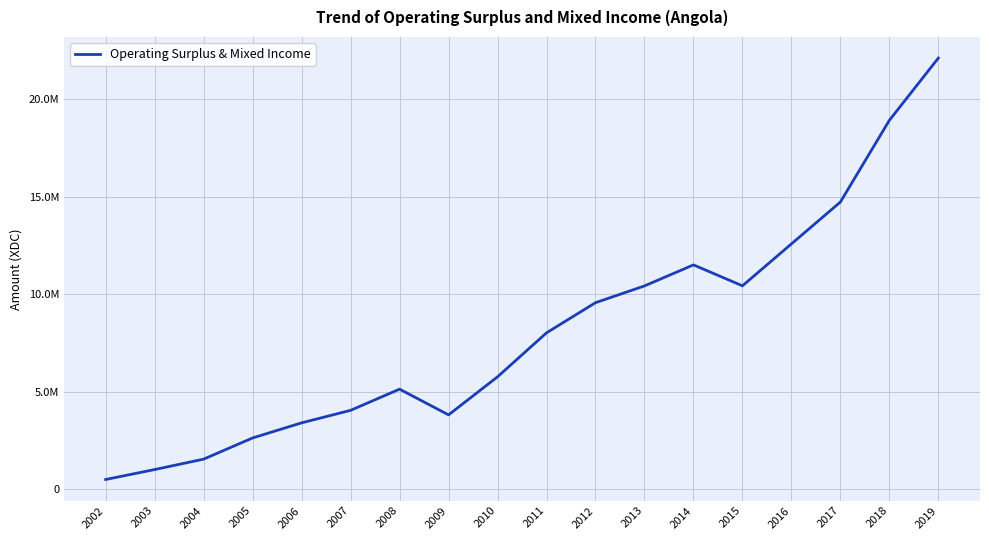

At which category does the chart reach its minimum across all series?

2002